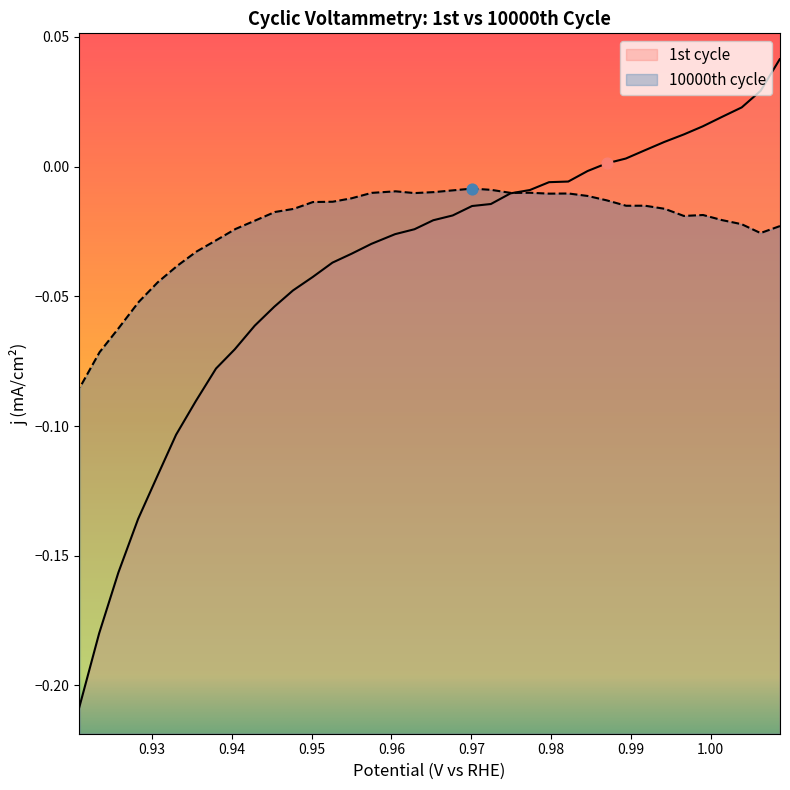

Which series reaches the minimum Y coordinate?

1st cycle